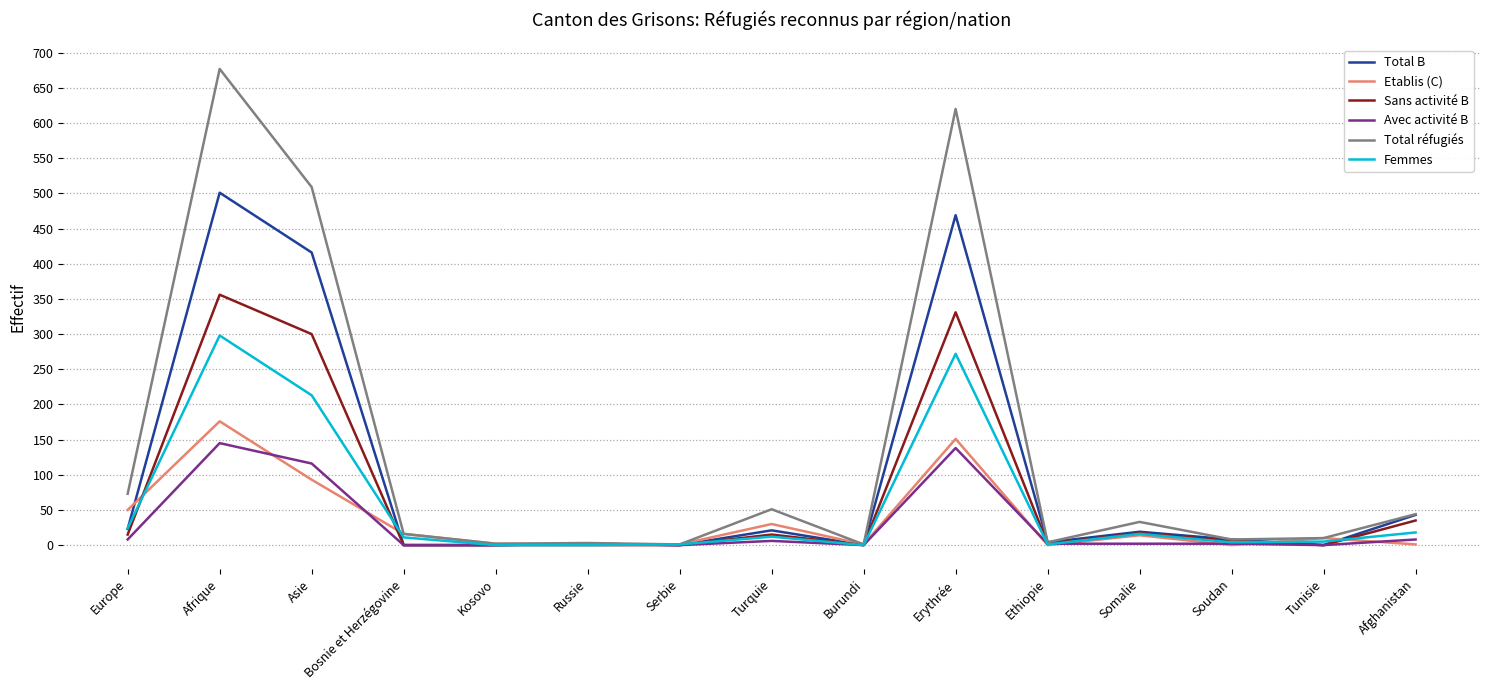

List the series in order of their peak value, highest first.

Total réfugiés, Total B, Sans activité B, Femmes, Etablis (C), Avec activité B